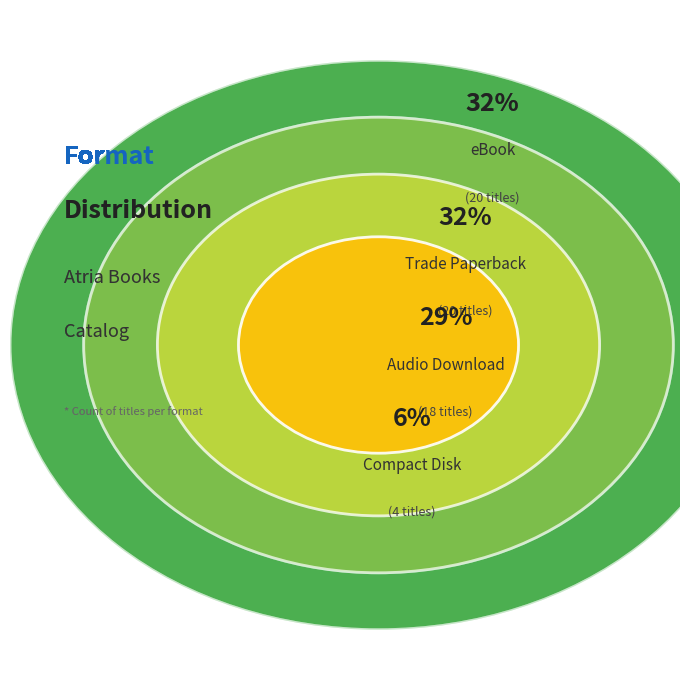

Which category has the smallest portion of the pie?

Compact Disk